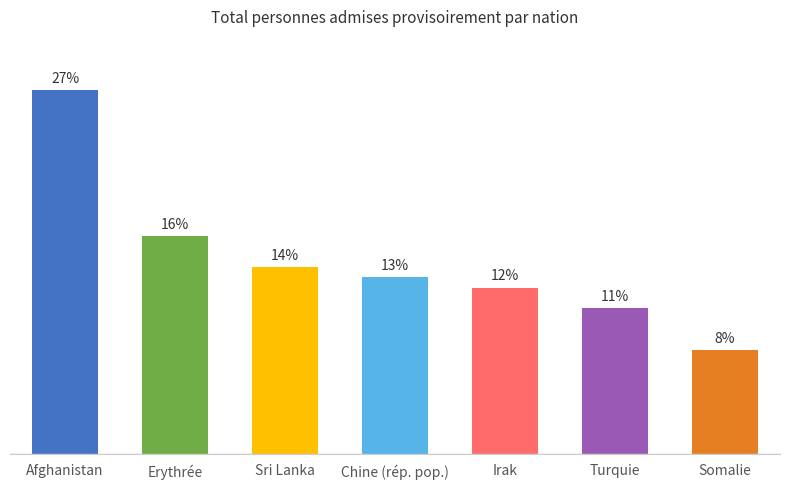

Are the bars horizontal?

No